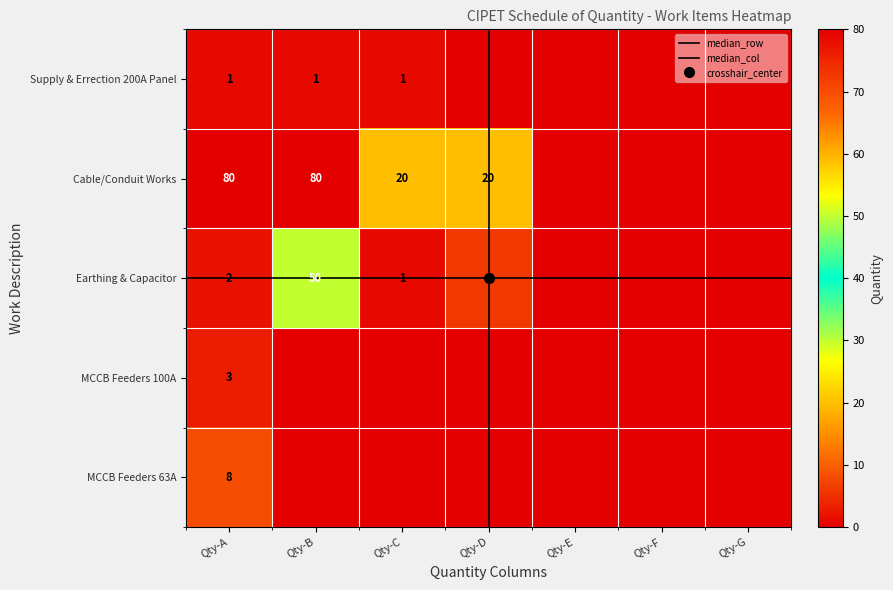

The value of MCCB Feeders 100A at Qty-B is -2. True or false?

False